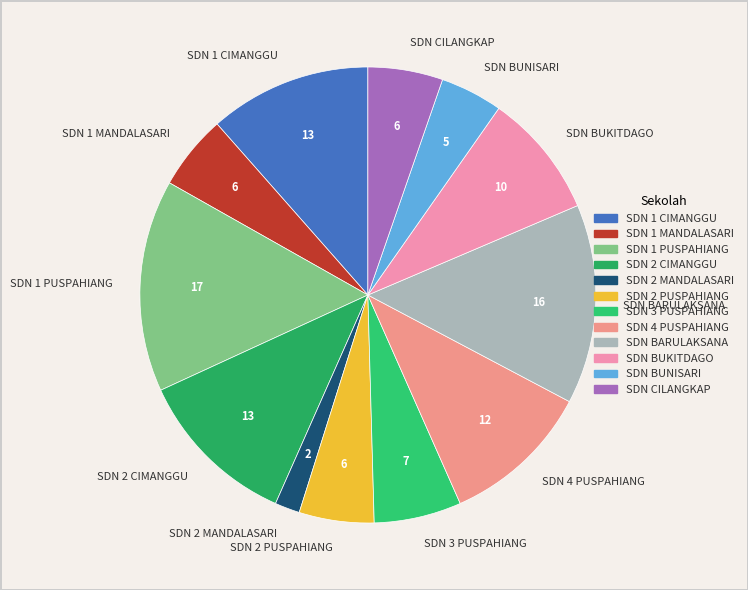

Which slice is the smallest?

SDN 2 MANDALASARI